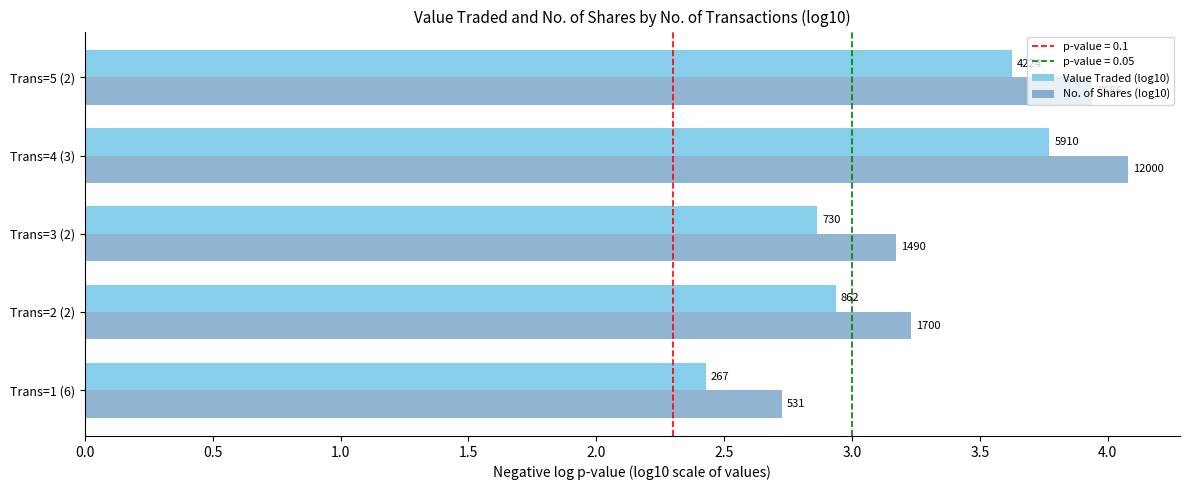

What is the difference between the maximum and minimum values in the Value Traded (log10) series?

1.3